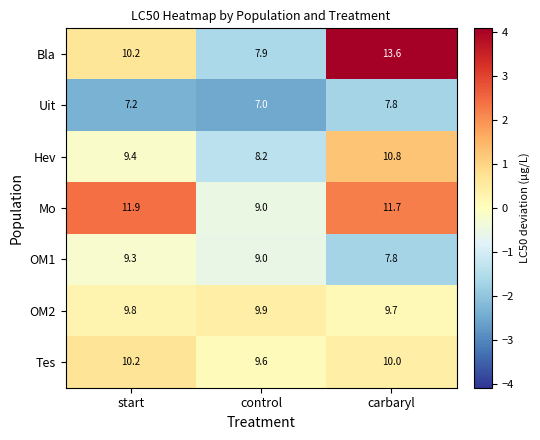

What is the greatest value displayed?

13.6